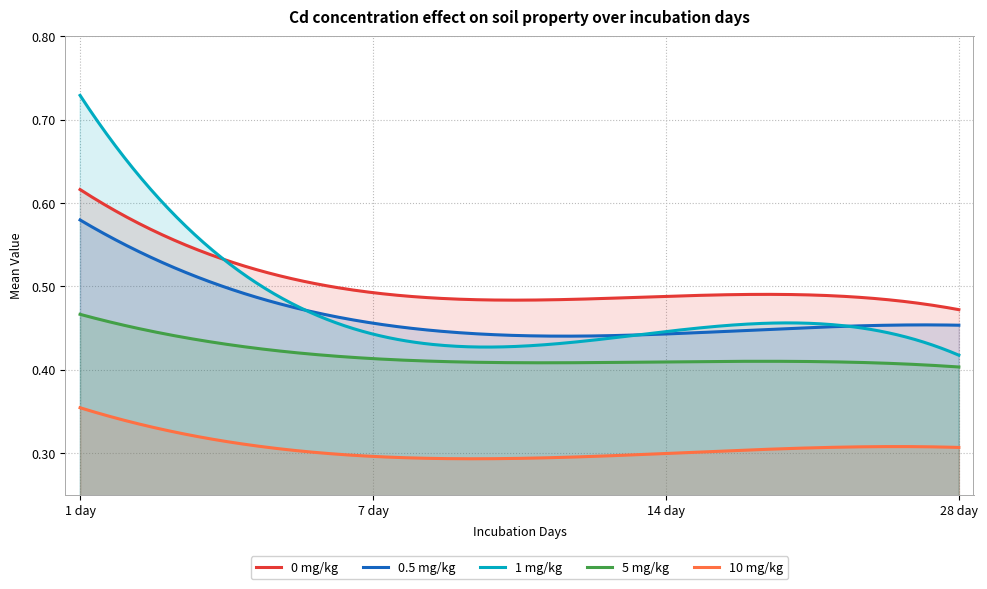

Reading left to right, list all the values displayed in this chart.

0 mg/kg: 1 day=0.6	7 day=0.5	14 day=0.5	28 day=0.5
0.5 mg/kg: 1 day=0.6	7 day=0.5	14 day=0.4	28 day=0.5
1 mg/kg: 1 day=0.7	7 day=0.4	14 day=0.4	28 day=0.4
5 mg/kg: 1 day=0.5	7 day=0.4	14 day=0.4	28 day=0.4
10 mg/kg: 1 day=0.4	7 day=0.3	14 day=0.3	28 day=0.3